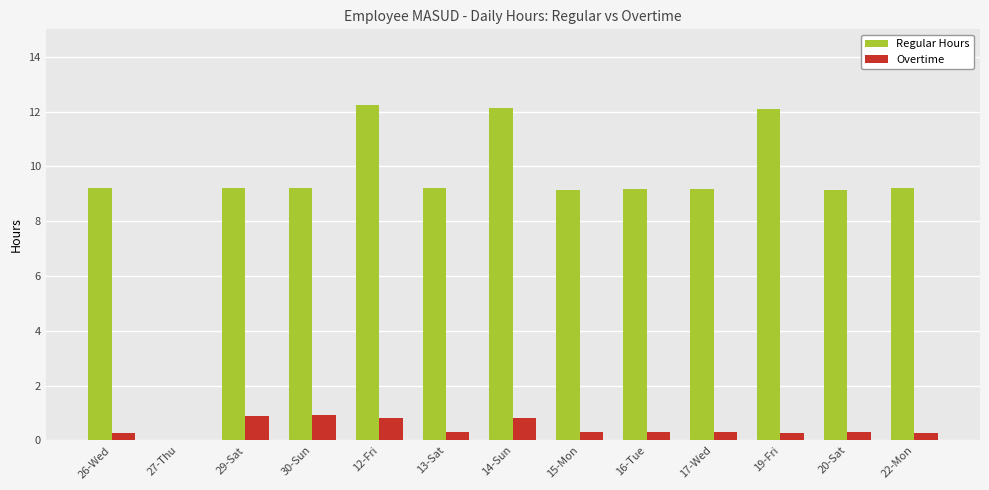

True or false: Regular Hours has a value of 3.8 at 16-Tue.

False